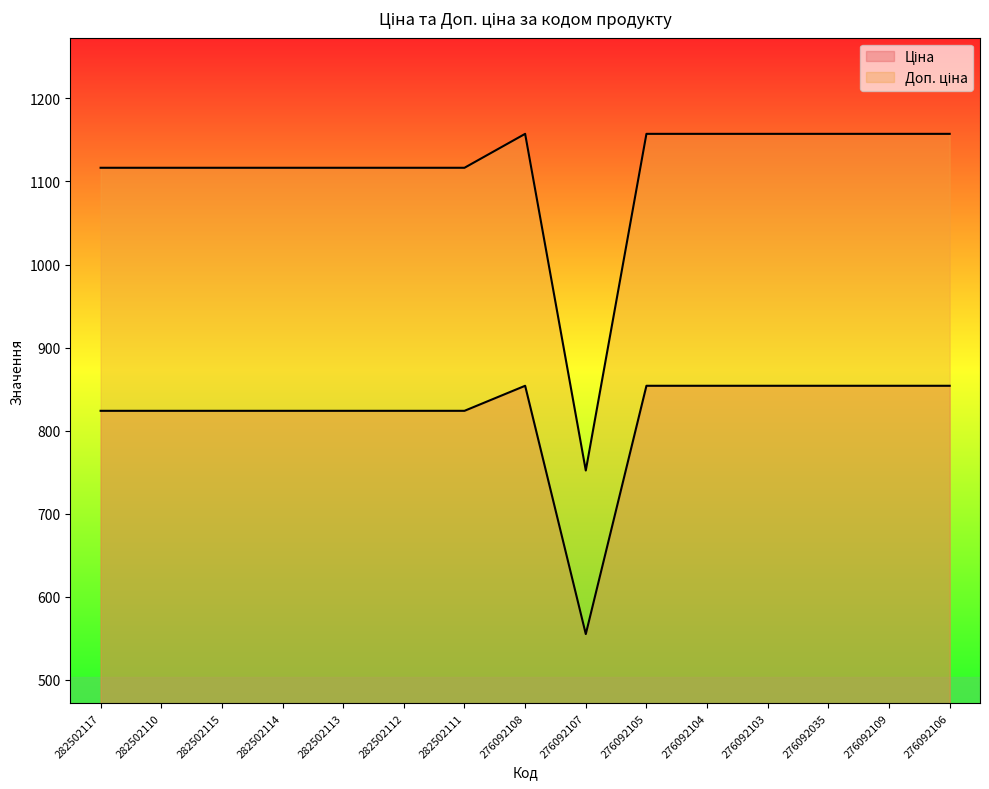

List the series in order of their overall mean, highest first.

Доп. ціна, Ціна